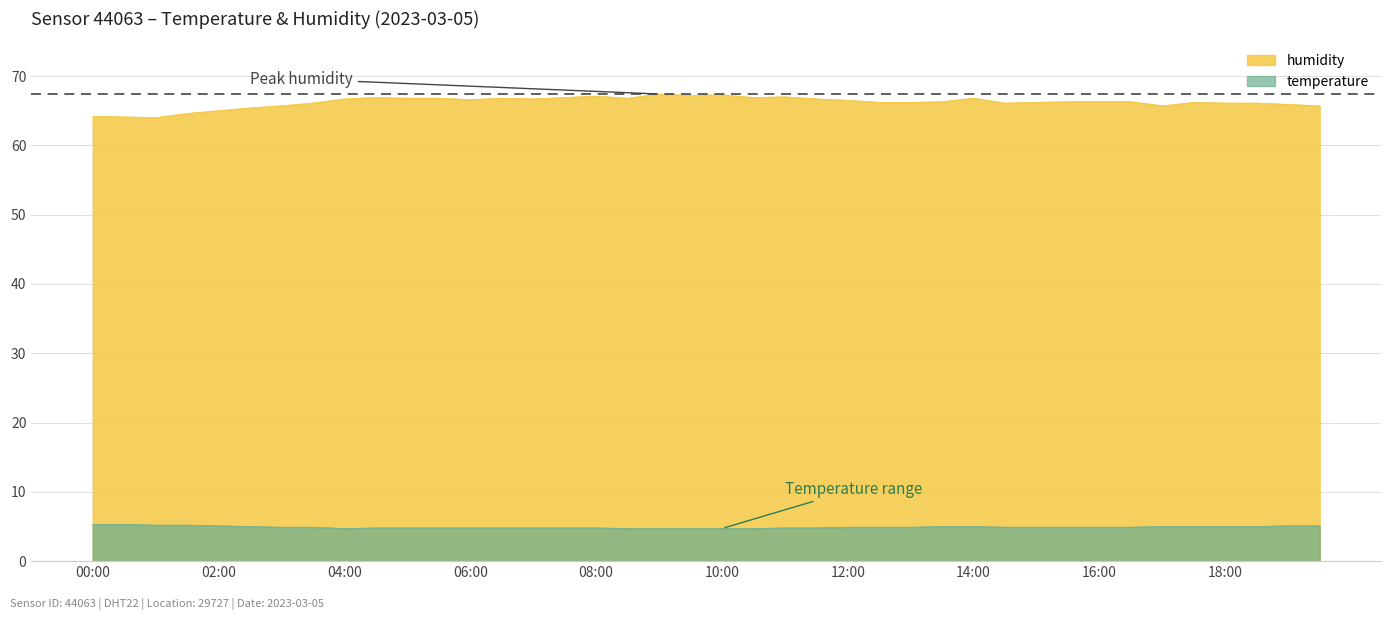

What is the greatest value displayed?

67.4